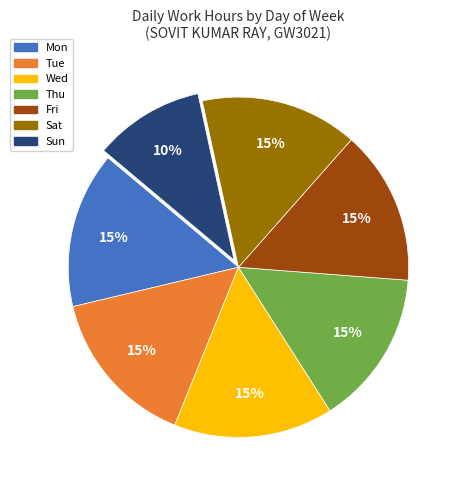

Is Mon the majority of the pie?

No